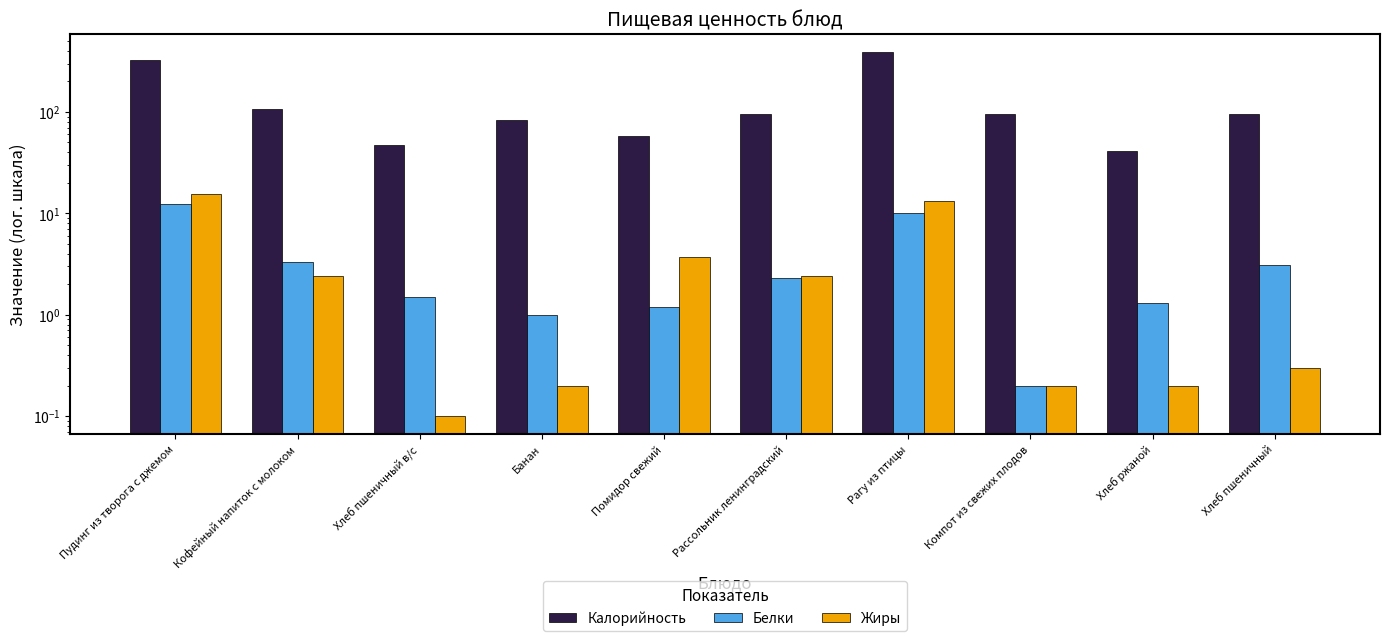

Between Помидор свежий and Рагу из птицы, which series saw the biggest shift?

Калорийность